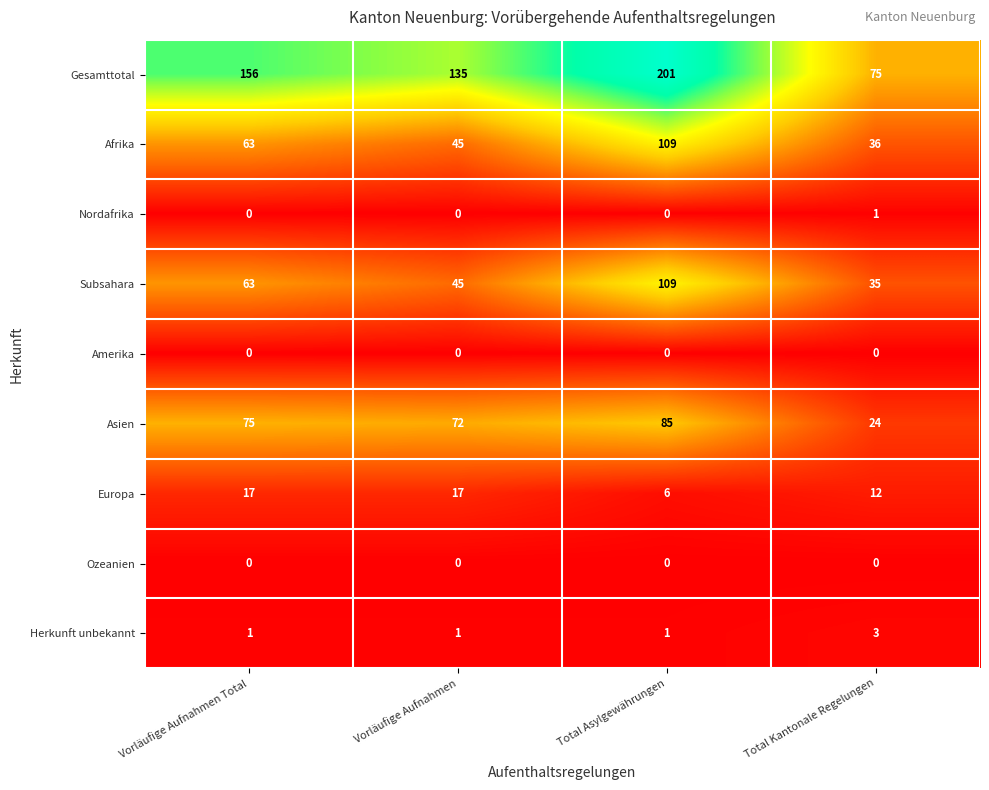

The Gesamttotal series shows 70 at Total Asylgewährungen. True or false?

False